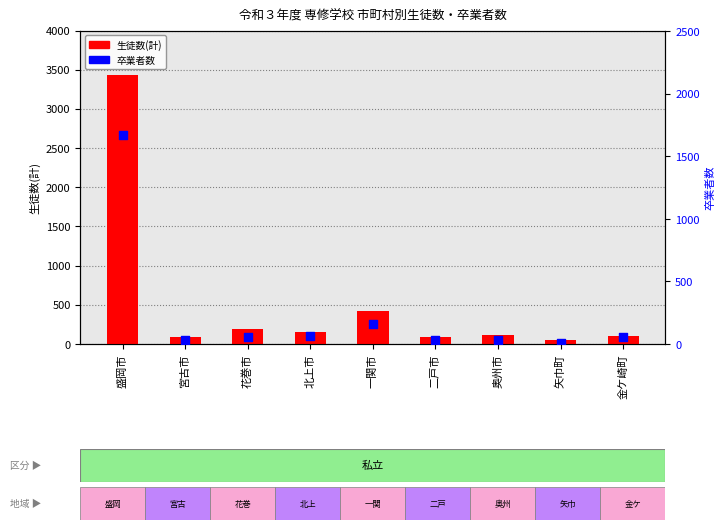

What is the total value across all series at 奥州市?

144